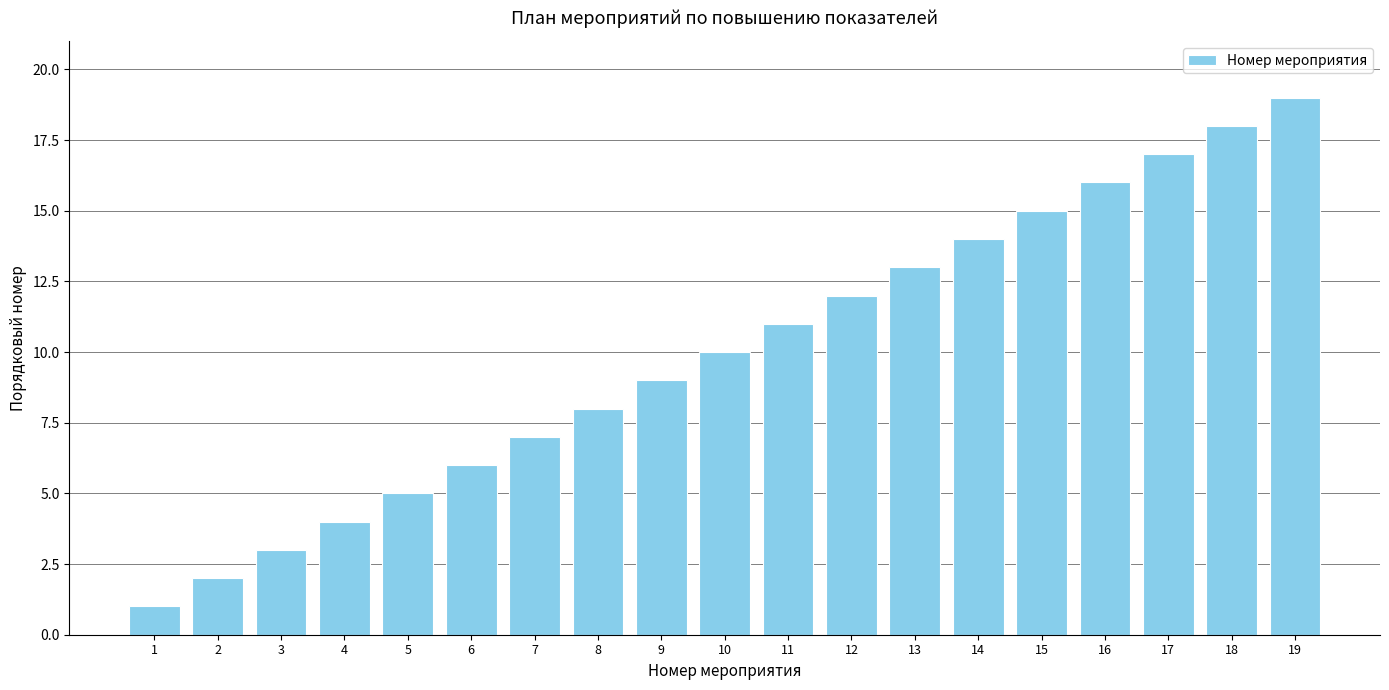

What is the value of the 4th bar from the left?

4